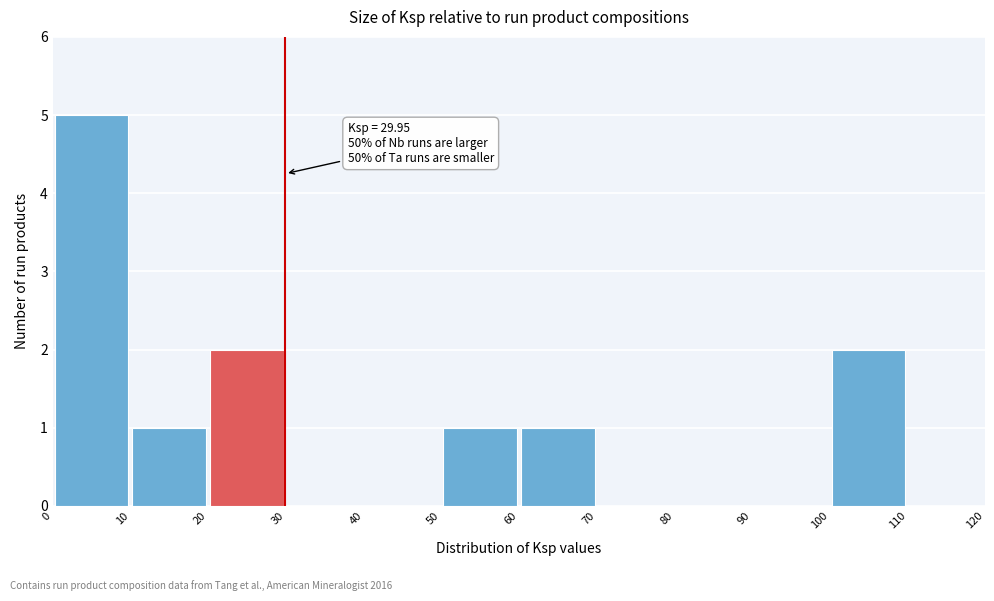

Which range on the x-axis has the tallest bar?

0 to 10